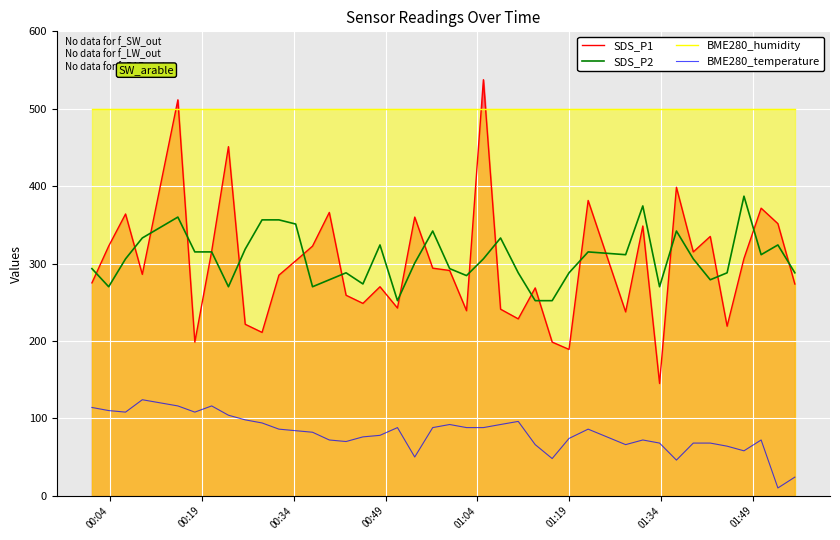

True or false: SDS_P2 and BME280_temperature cross at least once.

False